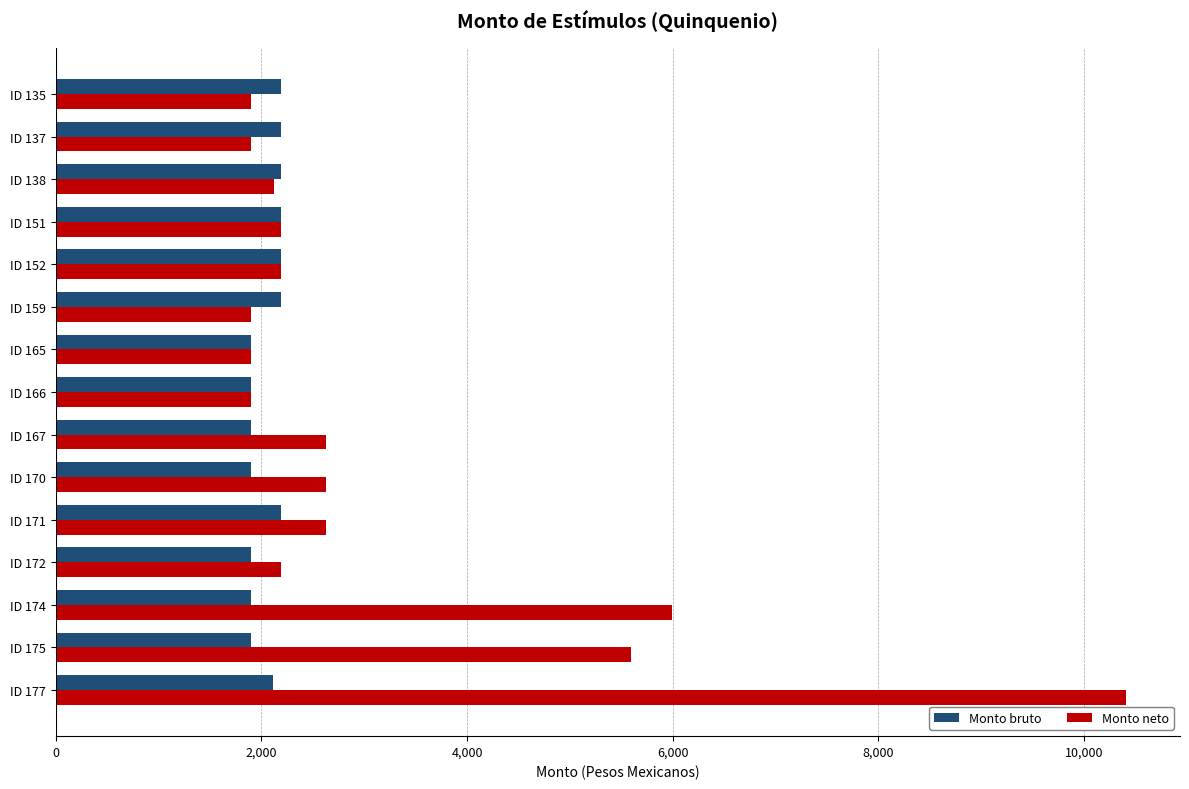

What is the lowest value of the Monto bruto series?

1900.0